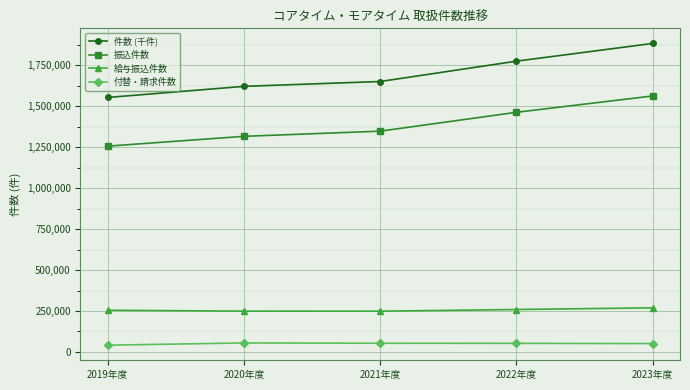

What is the average value of the 付替・請求件数 series?

50694